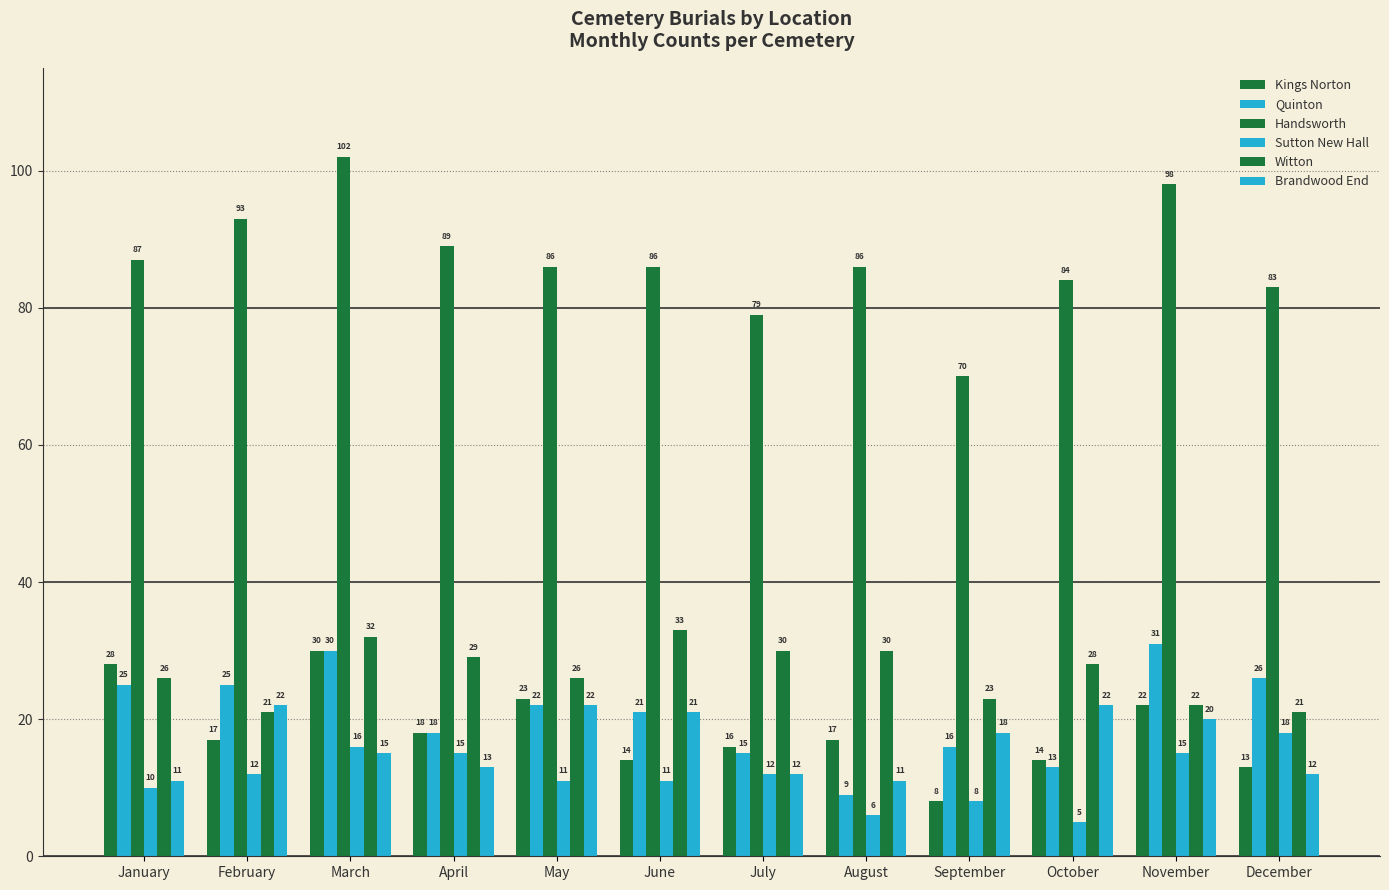

How many distinct data groups are displayed?

6